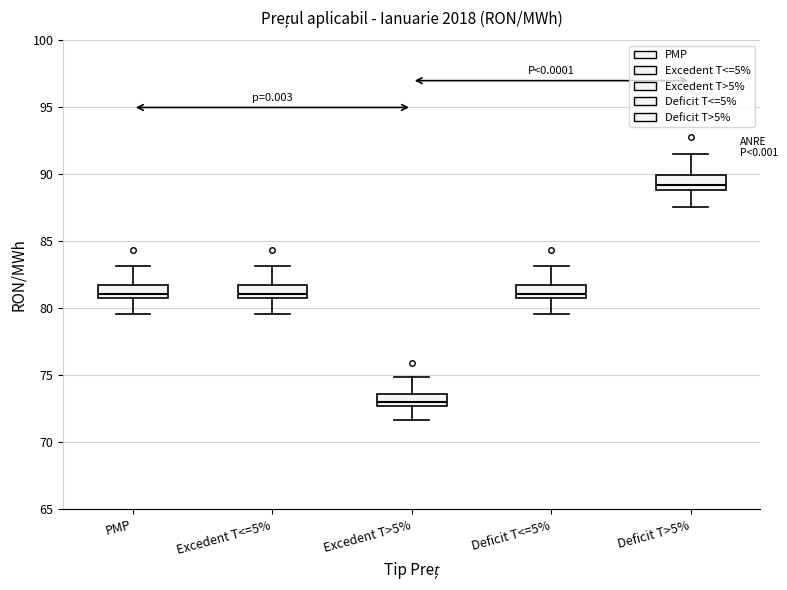

Which box's median line is the lowest?

Excedent T>5%